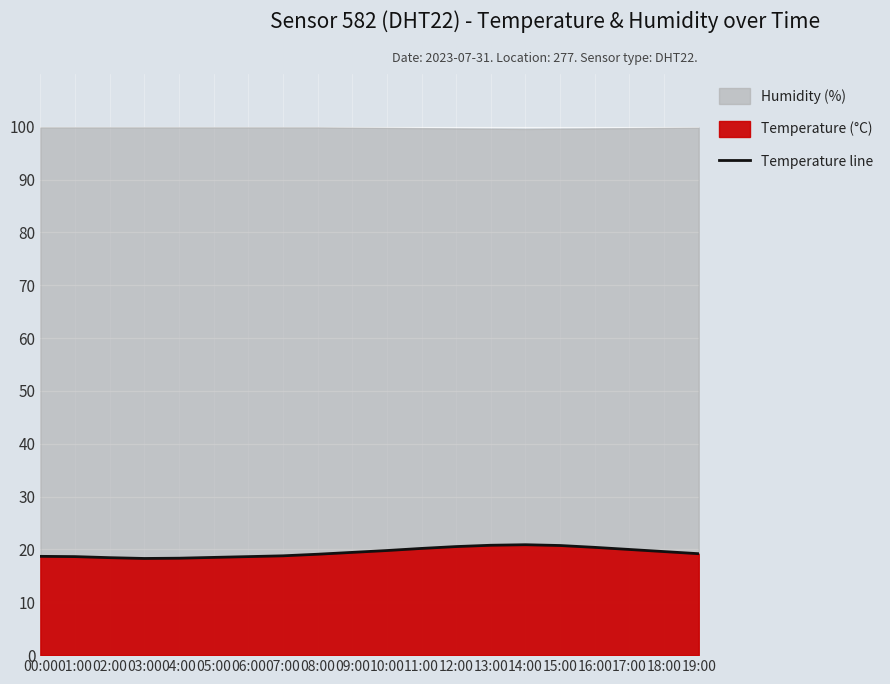

How many interior local valleys (lower than both neighbors) does the data have?

1